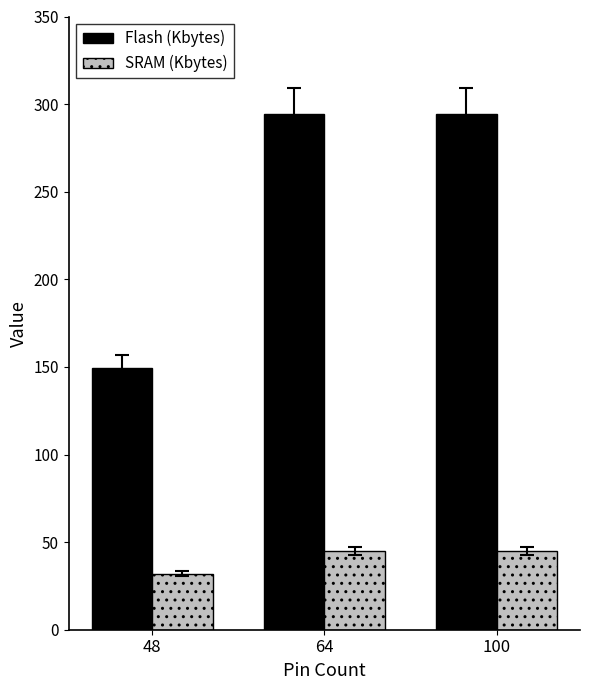

What is the maximum value shown in the chart?

294.4